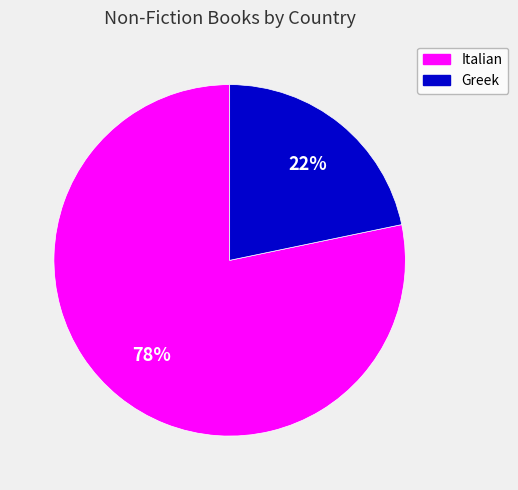

What percentage is the Greek slice, to the nearest percent?

22%